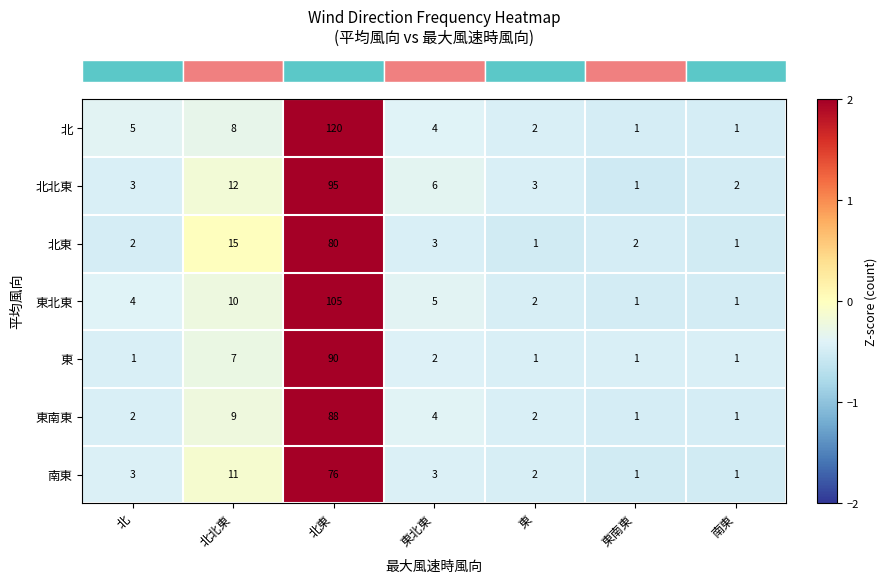

How many data points does each series have?

7